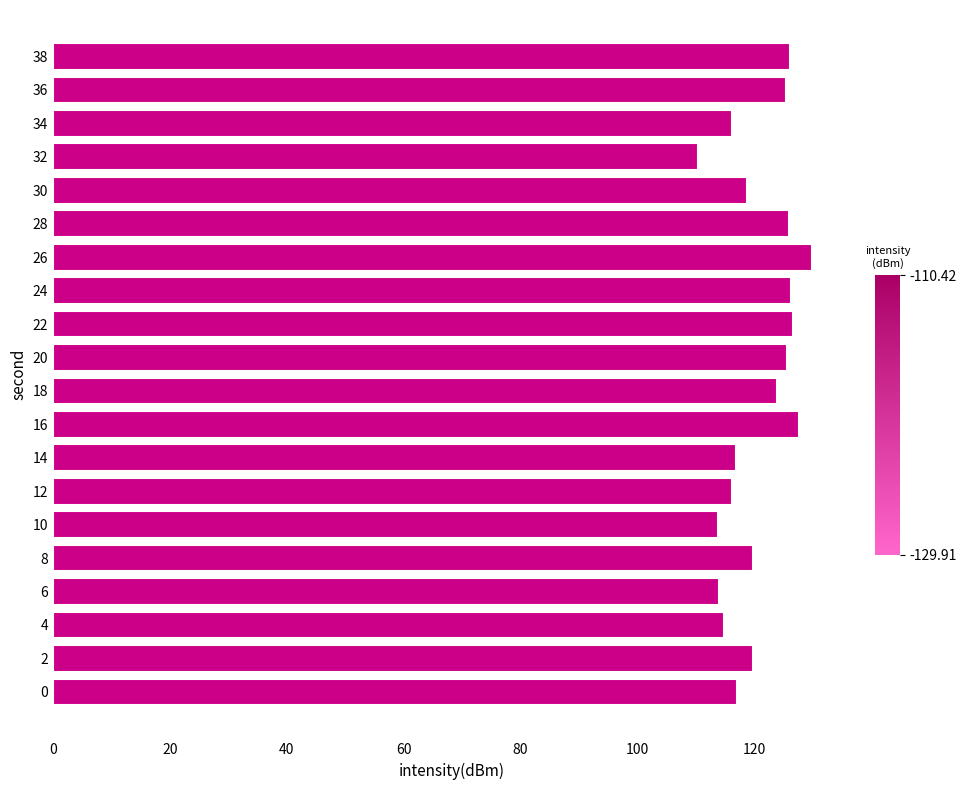

What is the smallest value displayed?

110.4